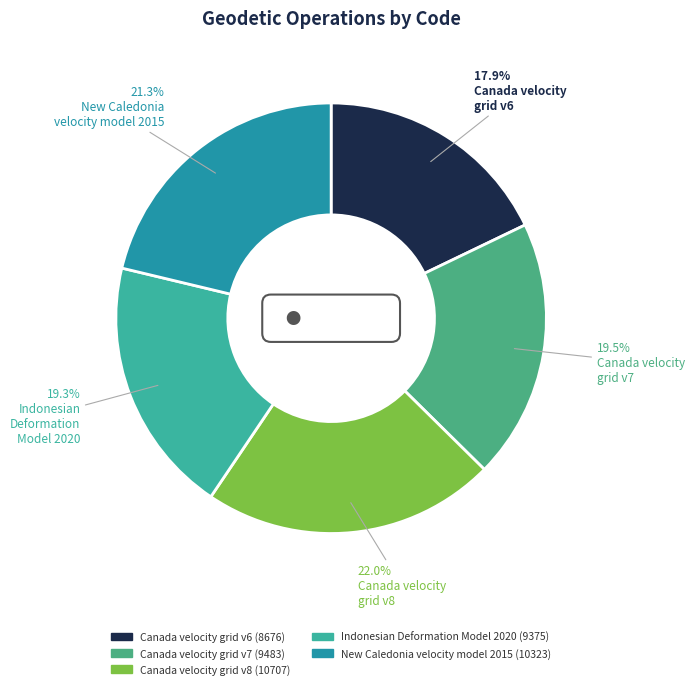

To the nearest percent, what is the difference between the Canada velocity grid v8 and New Caledonia velocity model 2015 slice percentages?

1%